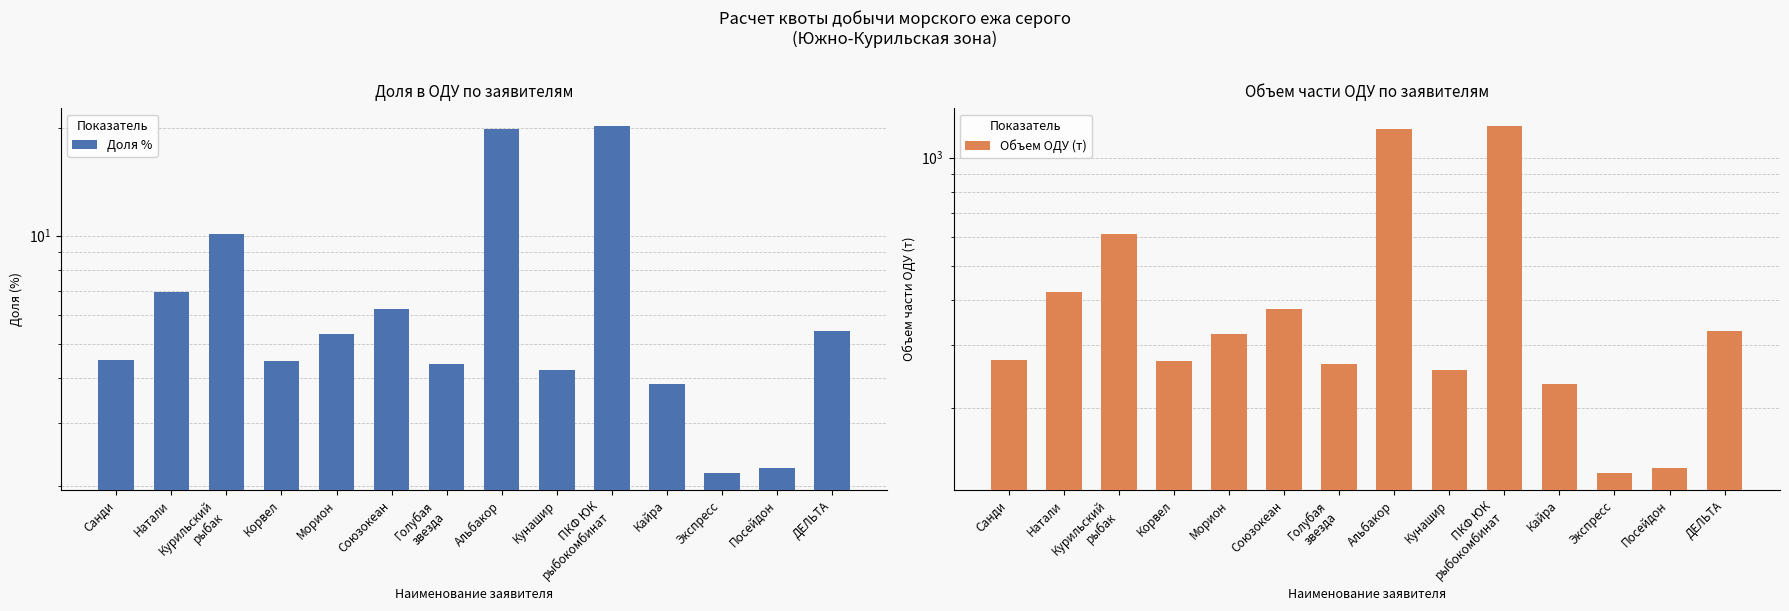

Rank the series by their maximum value, from highest to lowest.

Объем ОДУ (т), Доля %